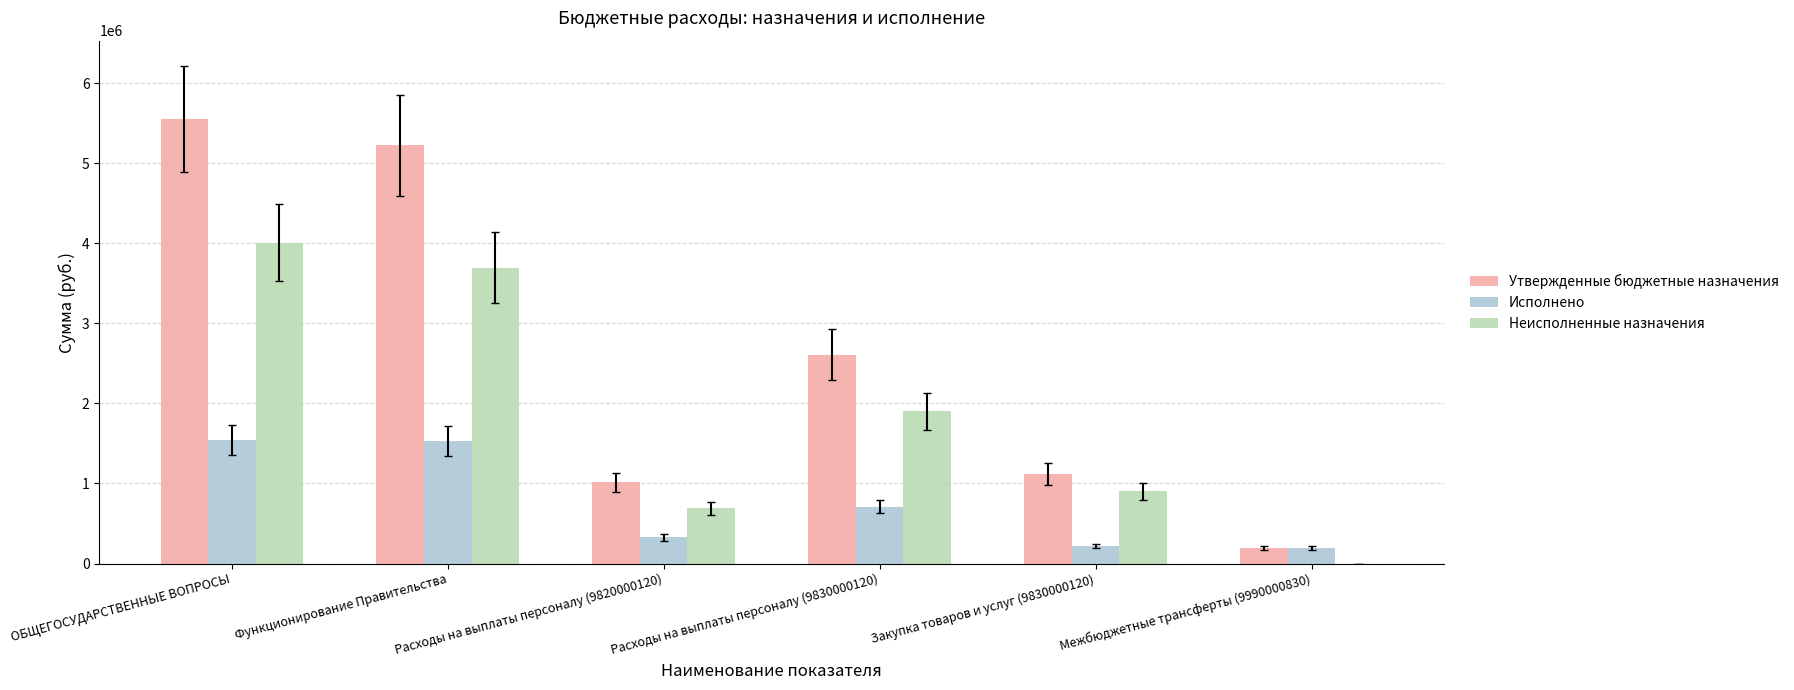

Are the bars horizontal?

No